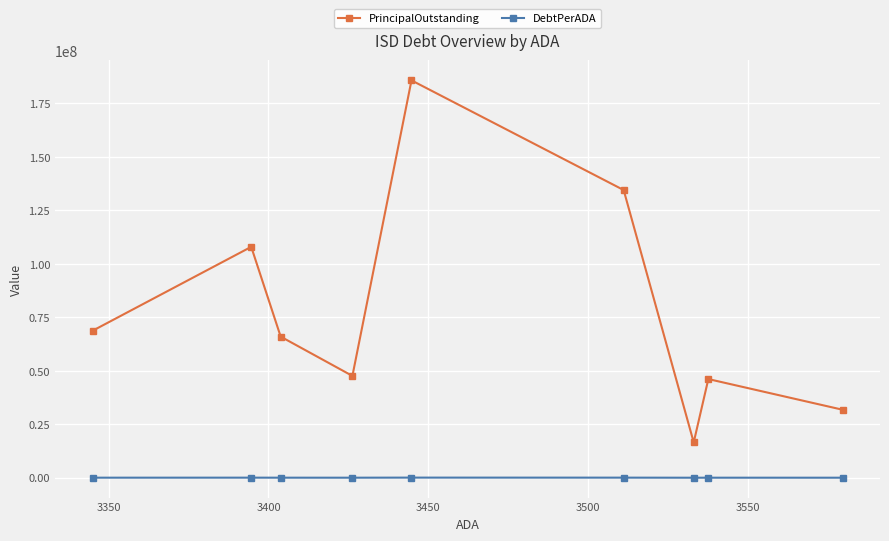

True or false: DebtPerADA and PrincipalOutstanding cross at least once.

False